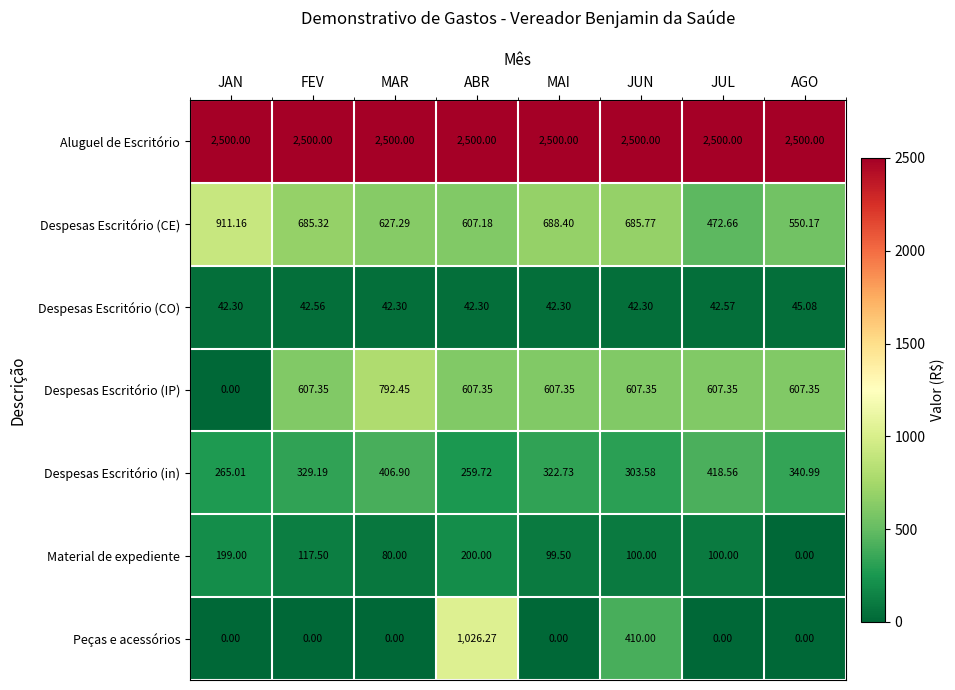

How many values in the Despesas Escritório (CE) series are below 685?

4